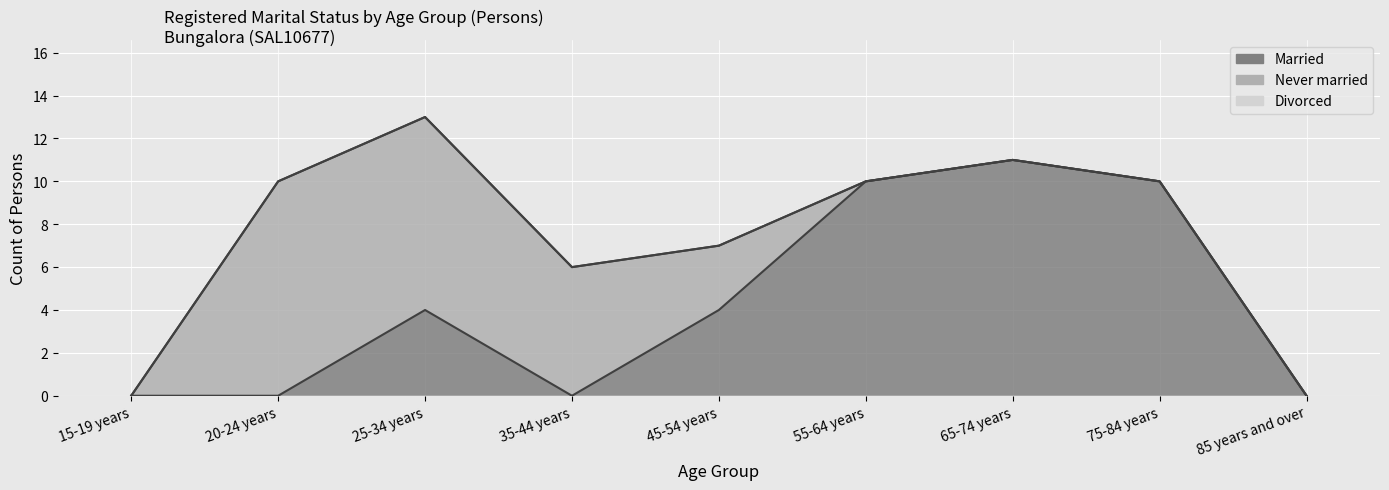

What is the spread (max minus min) of values at 65-74 years?

11